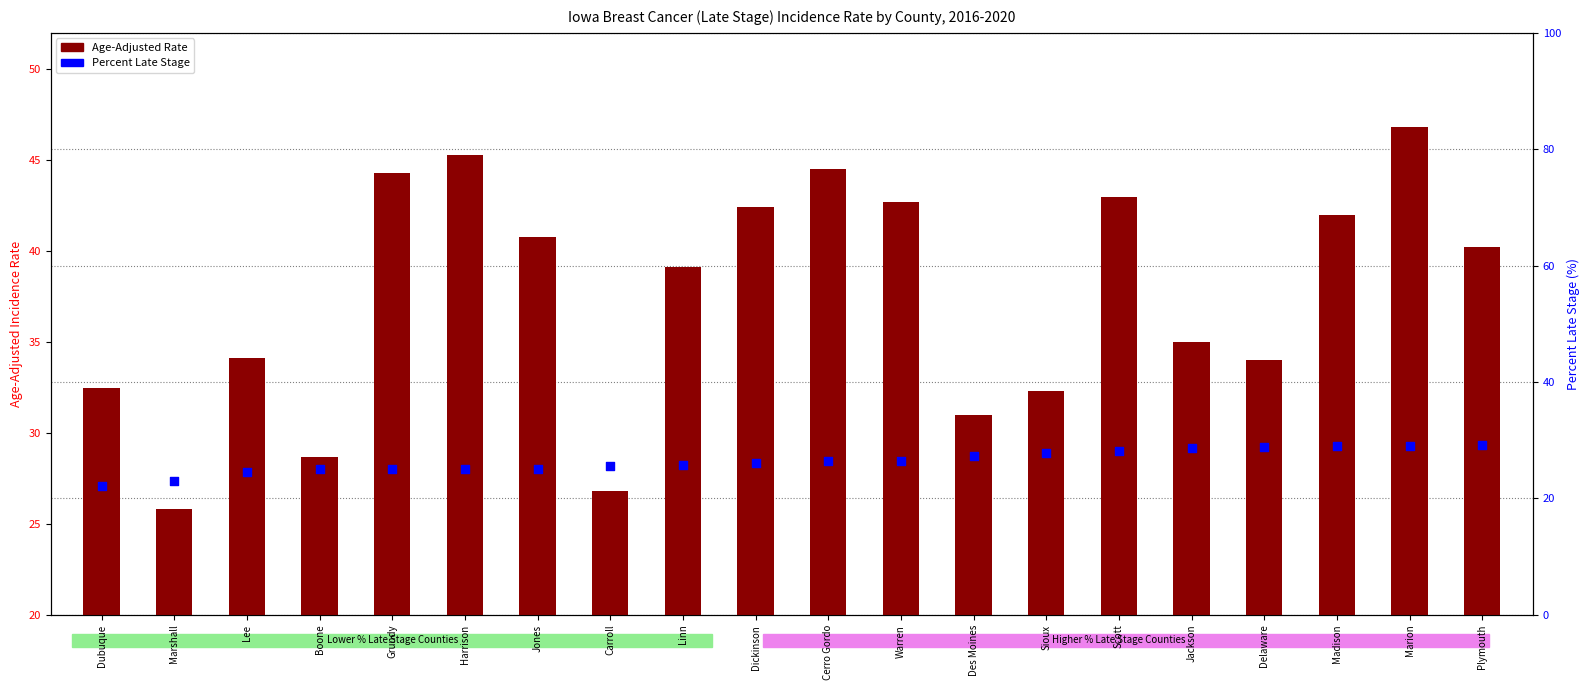

Which series contains the highest Y value?

Age-Adjusted Rate